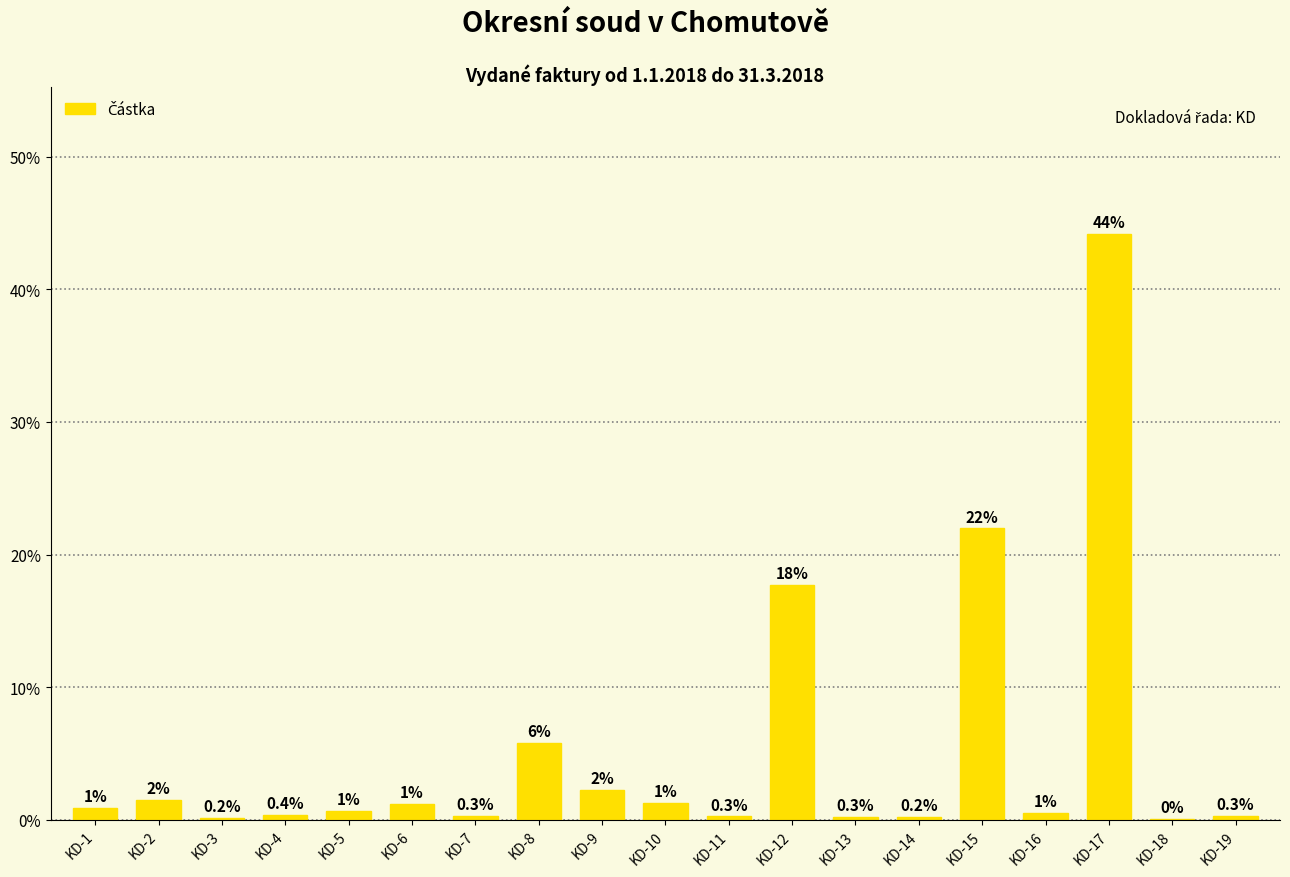

At which category does the chart reach its peak across all series?

KD-17